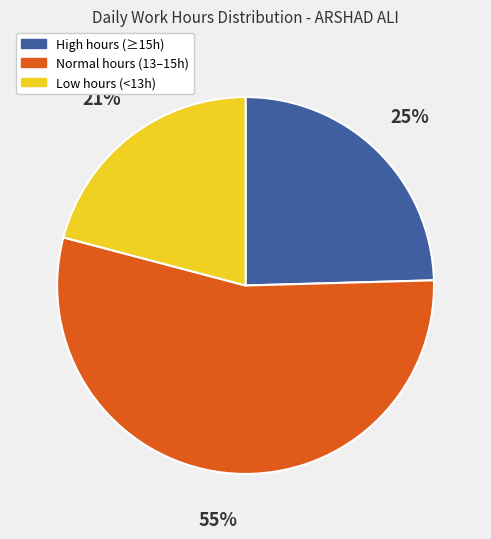

To the nearest percent, what is the average slice percentage?

33%